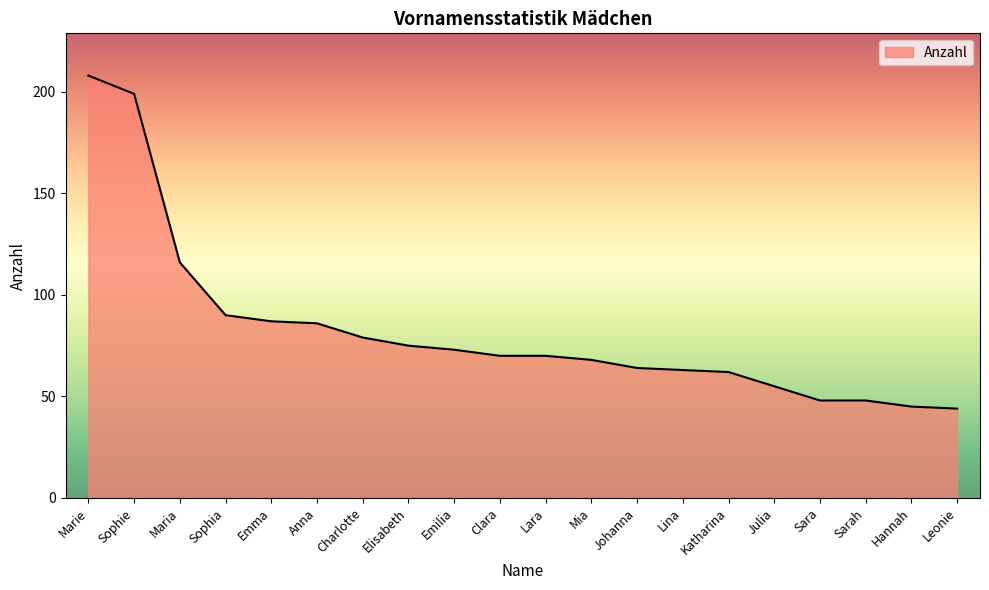

Reading left to right, what are all the values shown in this chart?

Marie=208	Sophie=199	Maria=116	Sophia=90	Emma=87	Anna=86	Charlotte=79	Elisabeth=75	Emilia=73	Clara=70	Lara=70	Mia=68	Johanna=64	Lina=63	Katharina=62	Julia=55	Sara=48	Sarah=48	Hannah=45	Leonie=44